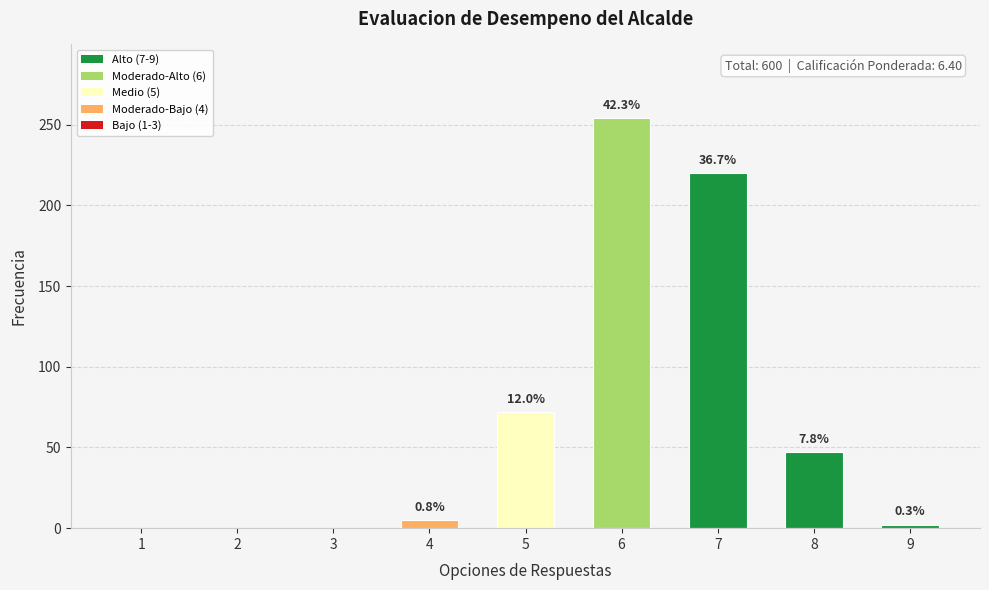

List the labels in order of value, largest first.

6, 7, 5, 8, 4, 9, 1, 2, 3